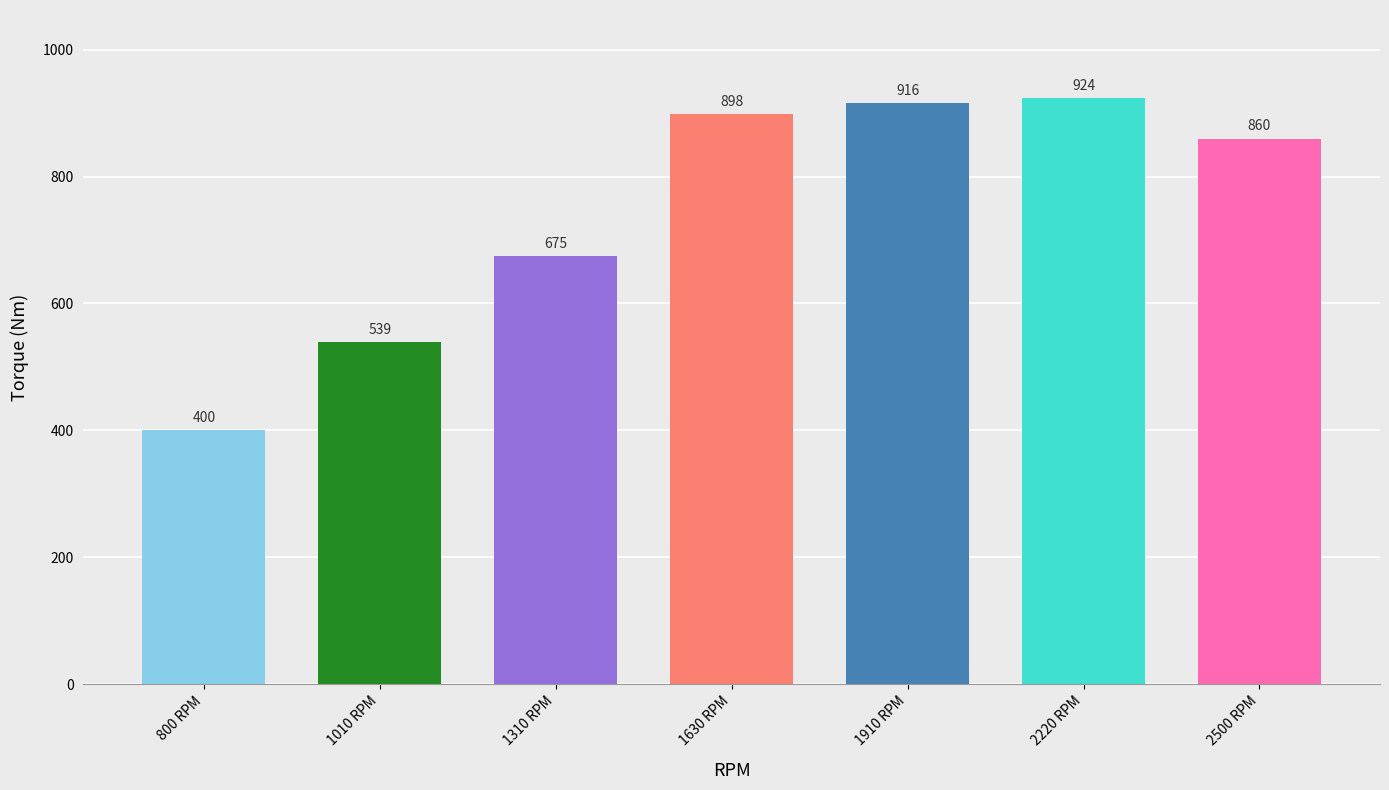

What is the label of the 6th bar from the left?

2220 RPM